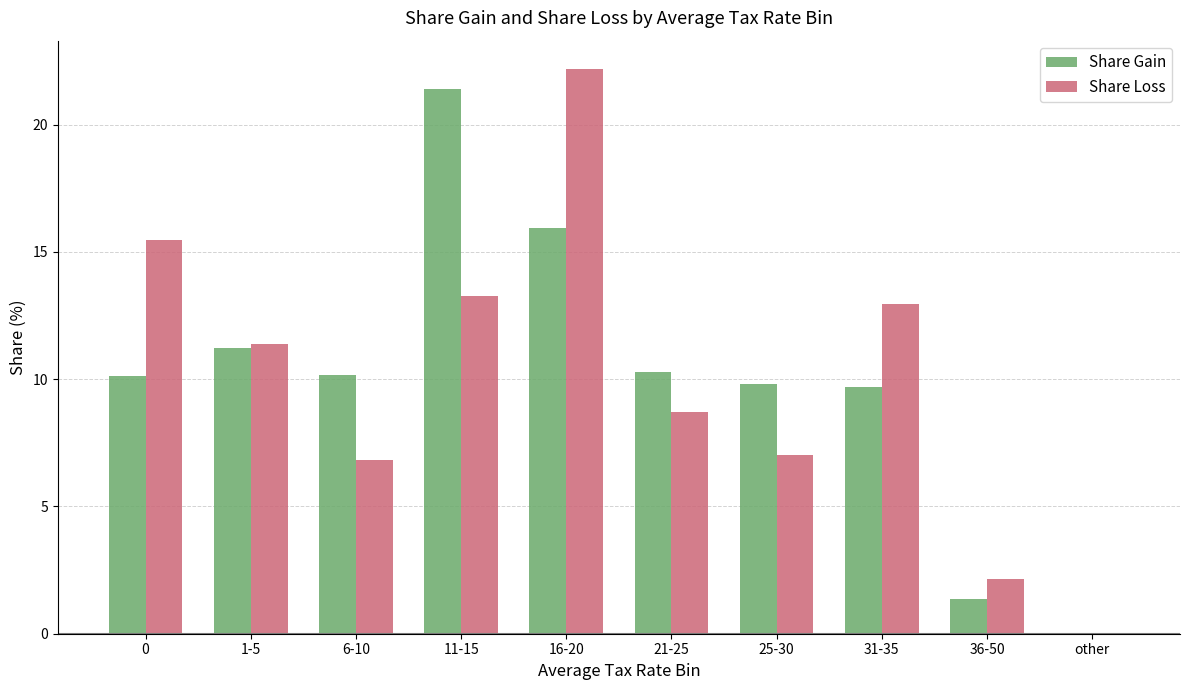

What is the total value across all series at 6-10?

17.0